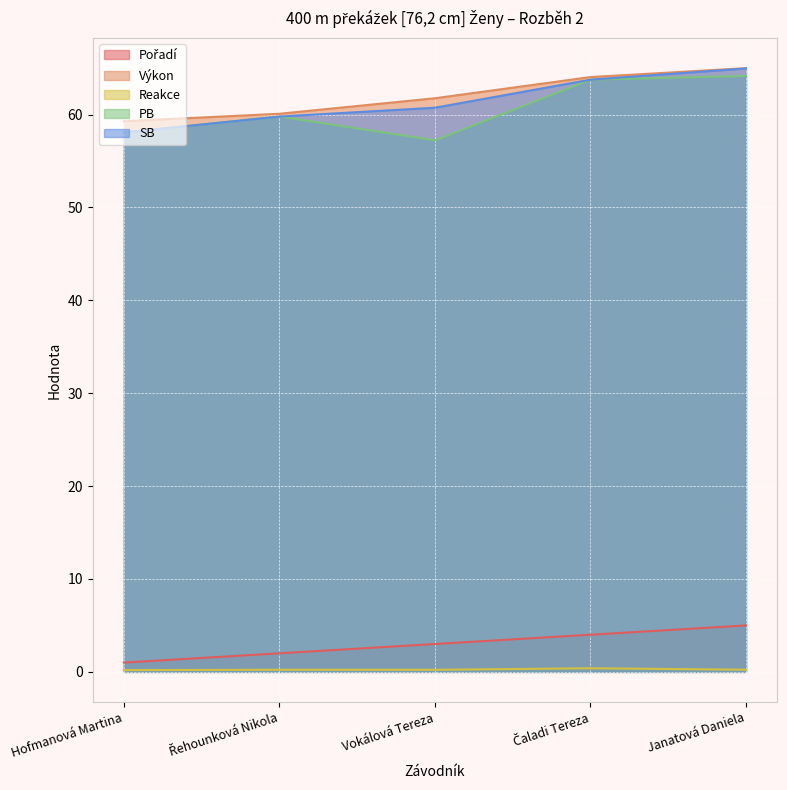

What is the label of the 4th point from the right?

Řehounková Nikola